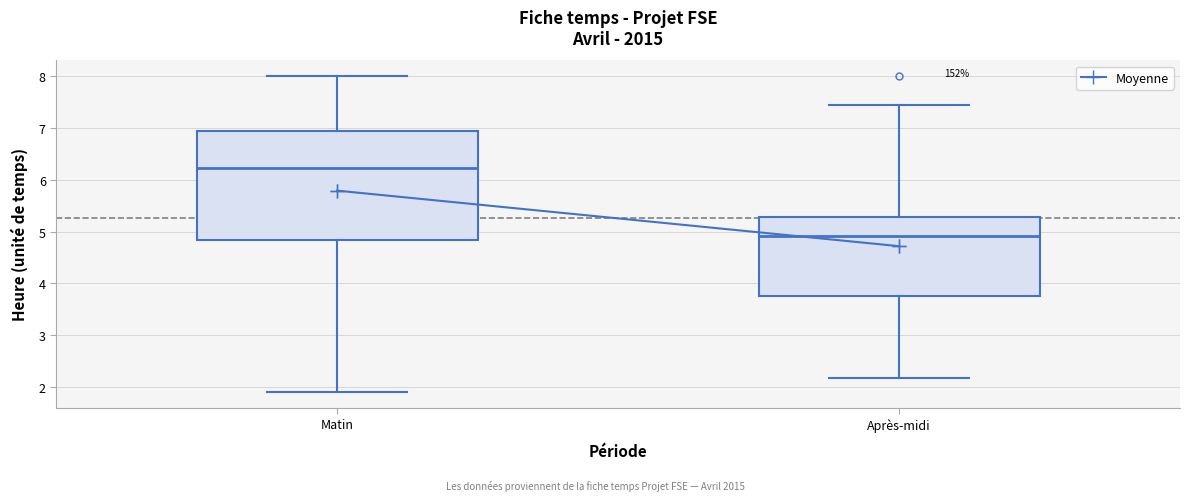

Which box is the tallest, from its lower edge to its upper edge?

Matin